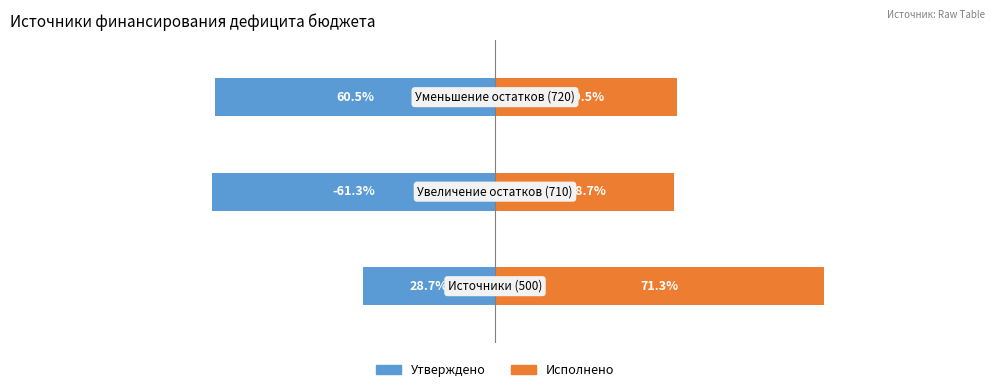

Is it true that Исполнено equals 23.7 at 1?

False